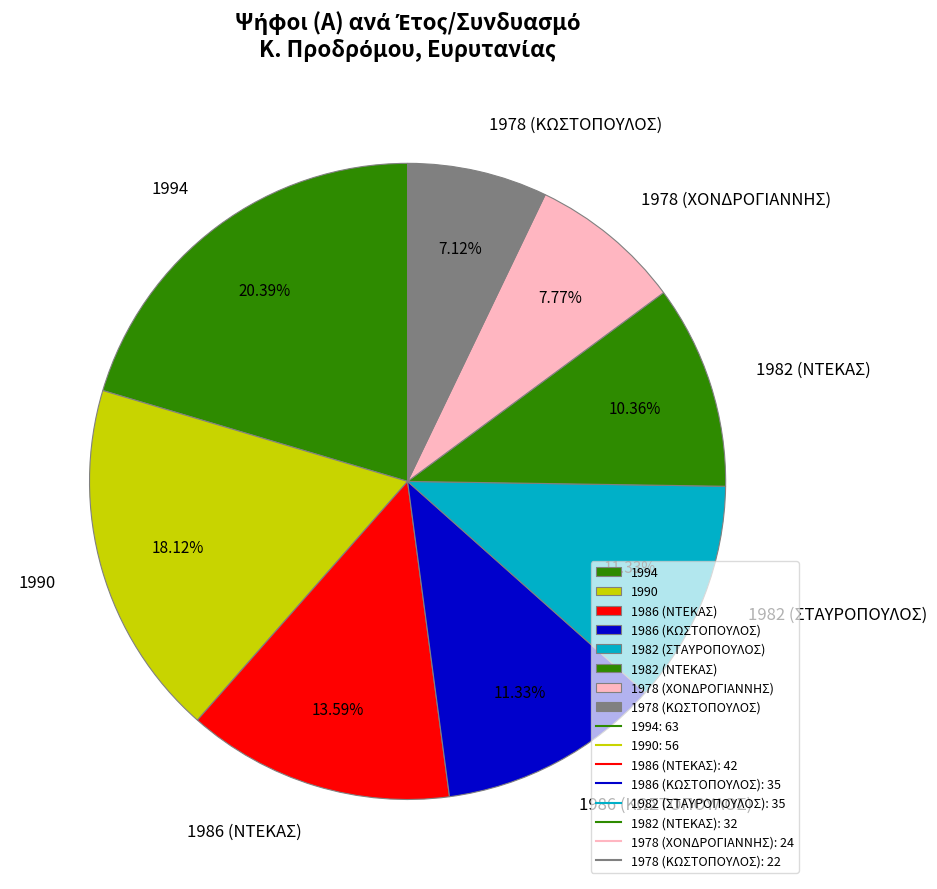

How many slices are in this pie chart?

8